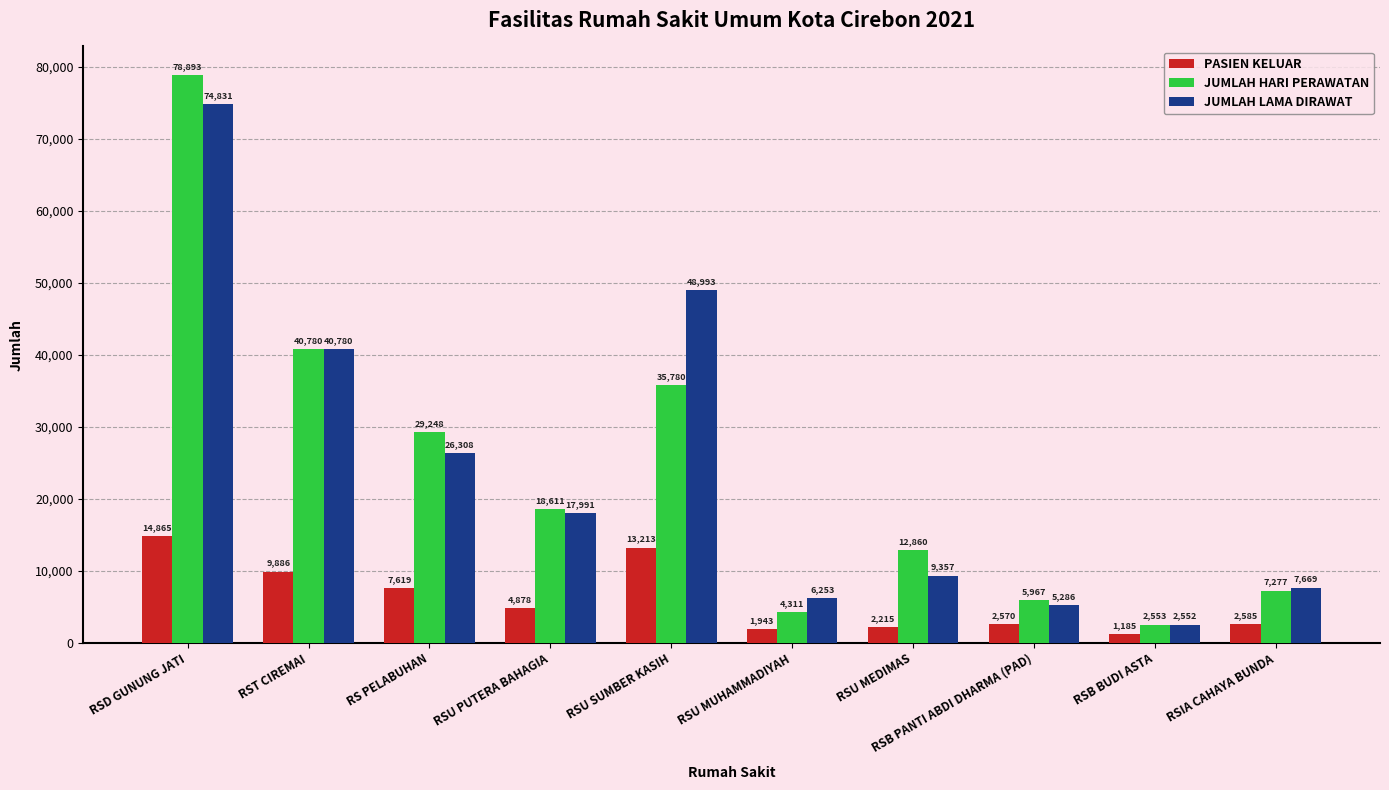

Is the value of JUMLAH HARI PERAWATAN at RSU PUTERA BAHAGIA greater than the value of JUMLAH LAMA DIRAWAT at RSU MUHAMMADIYAH?

Yes